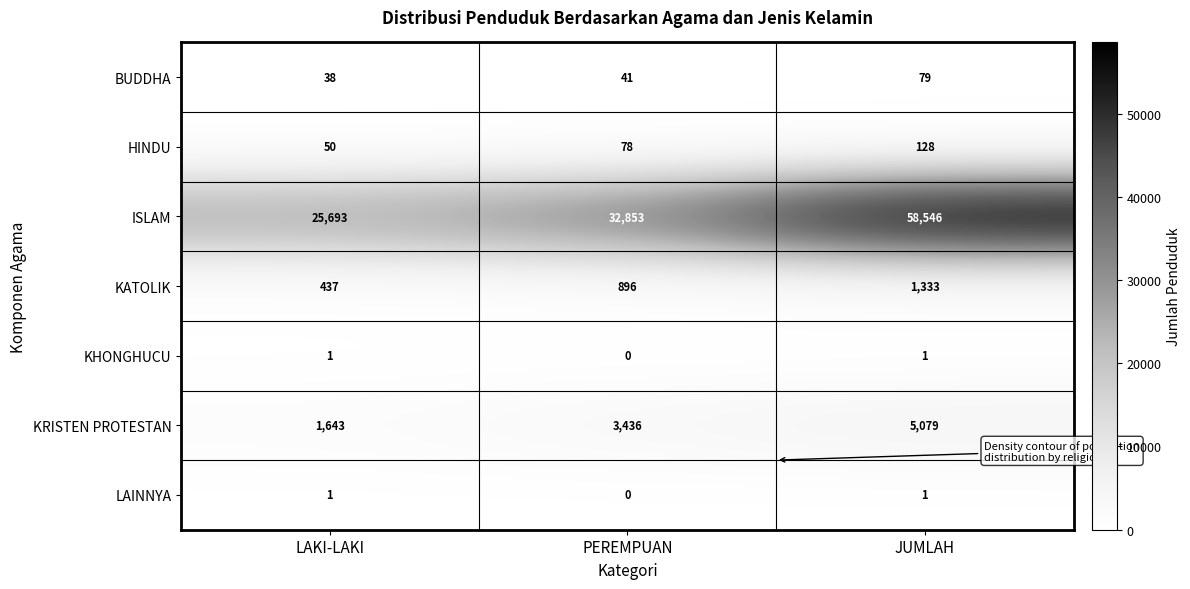

Reading left to right, list all the values displayed in this chart.

BUDDHA: LAKI-LAKI=38	PEREMPUAN=41	JUMLAH=79
HINDU: LAKI-LAKI=50	PEREMPUAN=78	JUMLAH=128
ISLAM: LAKI-LAKI=25693	PEREMPUAN=32853	JUMLAH=58546
KATOLIK: LAKI-LAKI=437	PEREMPUAN=896	JUMLAH=1333
KHONGHUCU: LAKI-LAKI=1	PEREMPUAN=0	JUMLAH=1
KRISTEN PROTESTAN: LAKI-LAKI=1643	PEREMPUAN=3436	JUMLAH=5079
LAINNYA: LAKI-LAKI=1	PEREMPUAN=0	JUMLAH=1